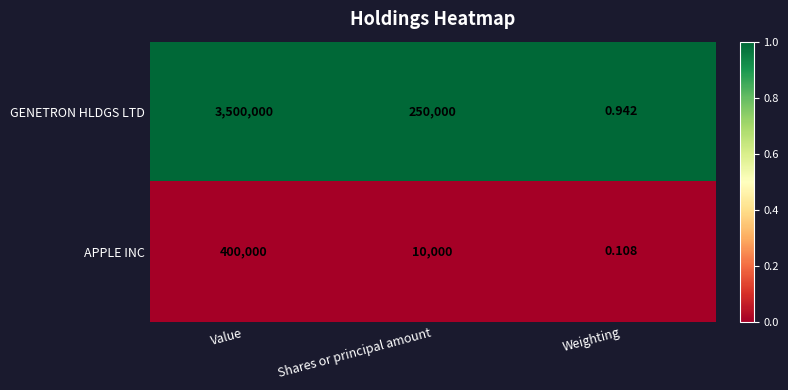

Between Value and Weighting, which series saw the biggest shift?

GENETRON HLDGS LTD